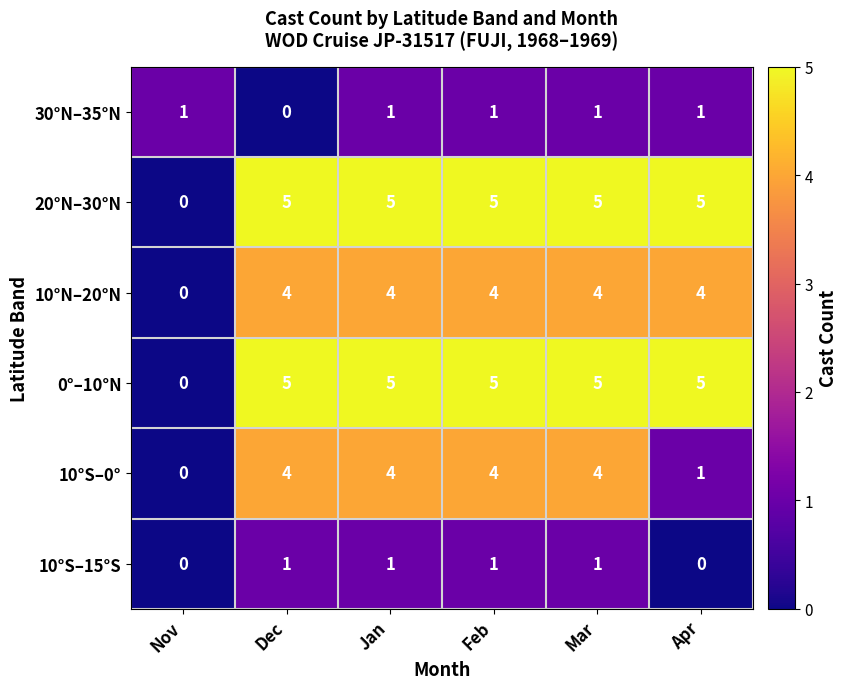

The 10°N–20°N series shows 5 at Dec. True or false?

False